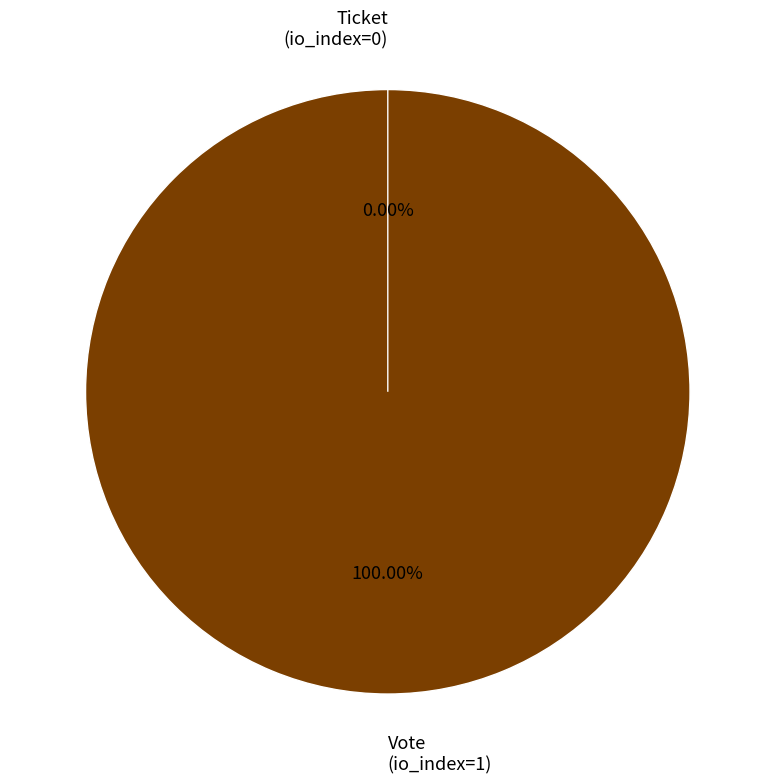

Which slice represents more than half of the pie?

Vote (tx_index=1)